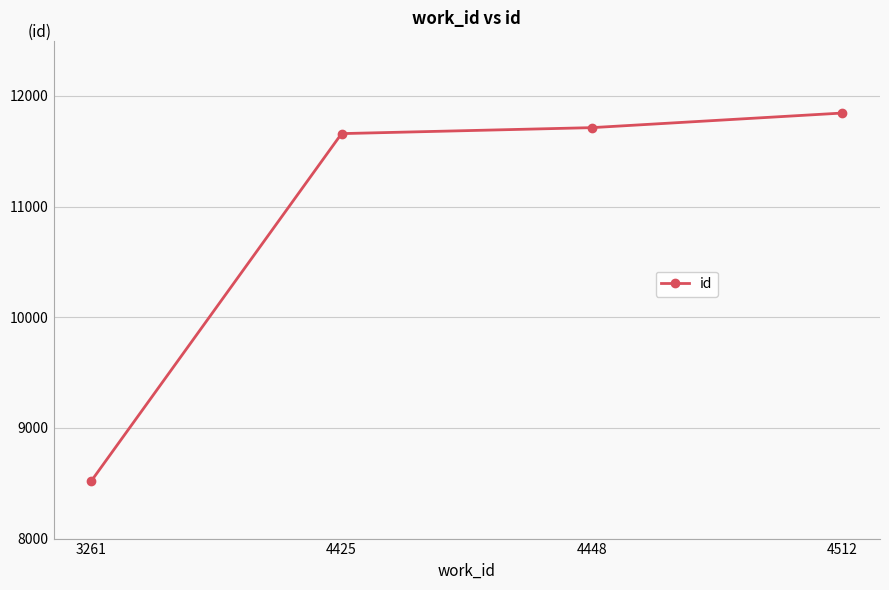

List the labels in order of value, smallest first.

3261, 4425, 4448, 4512